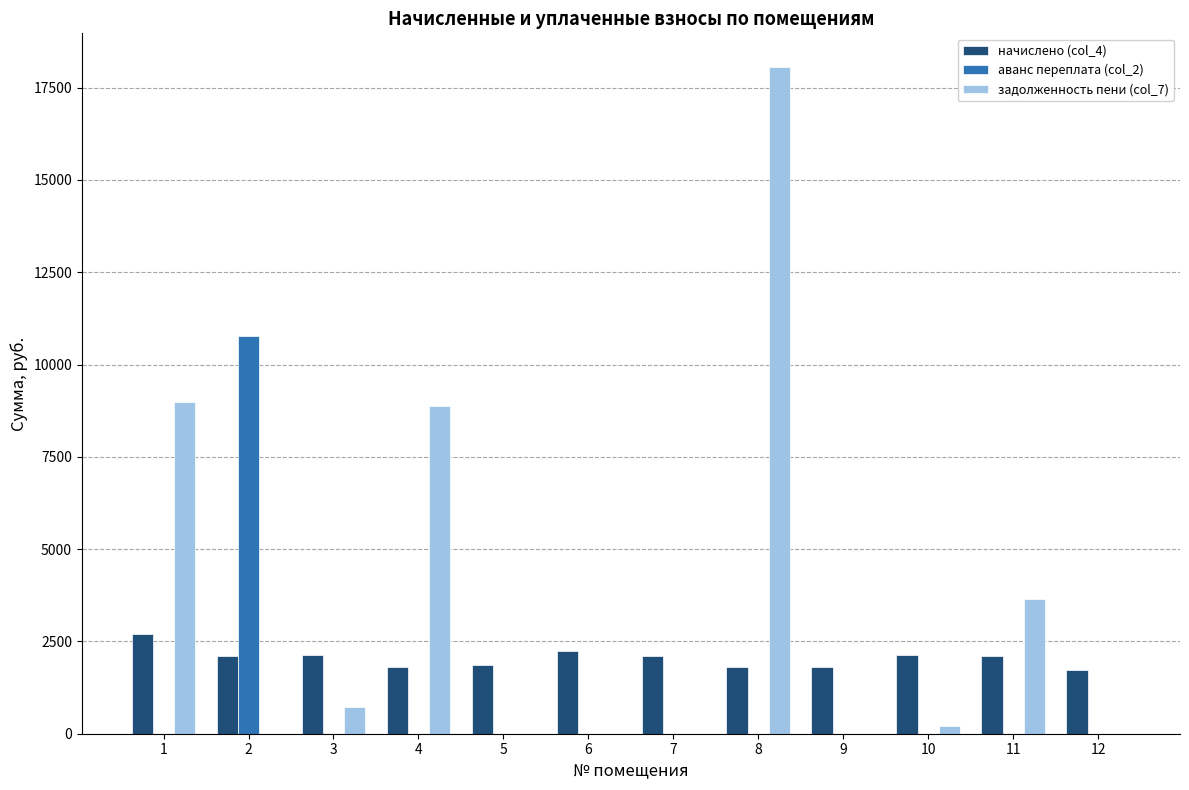

Where does the задолженность пени (col_7) series first go above 216?

1